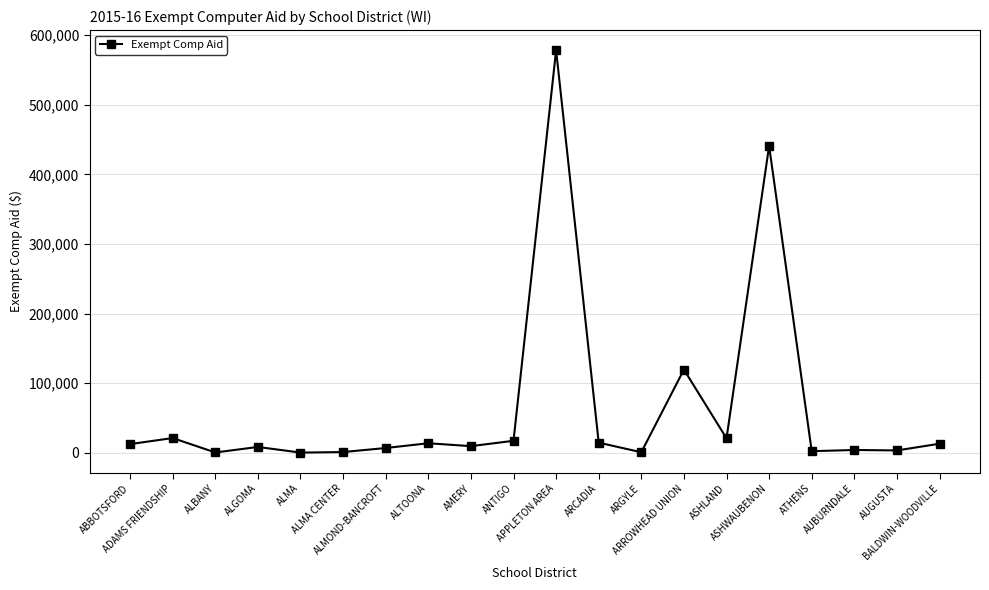

What is the greatest value displayed?

578404